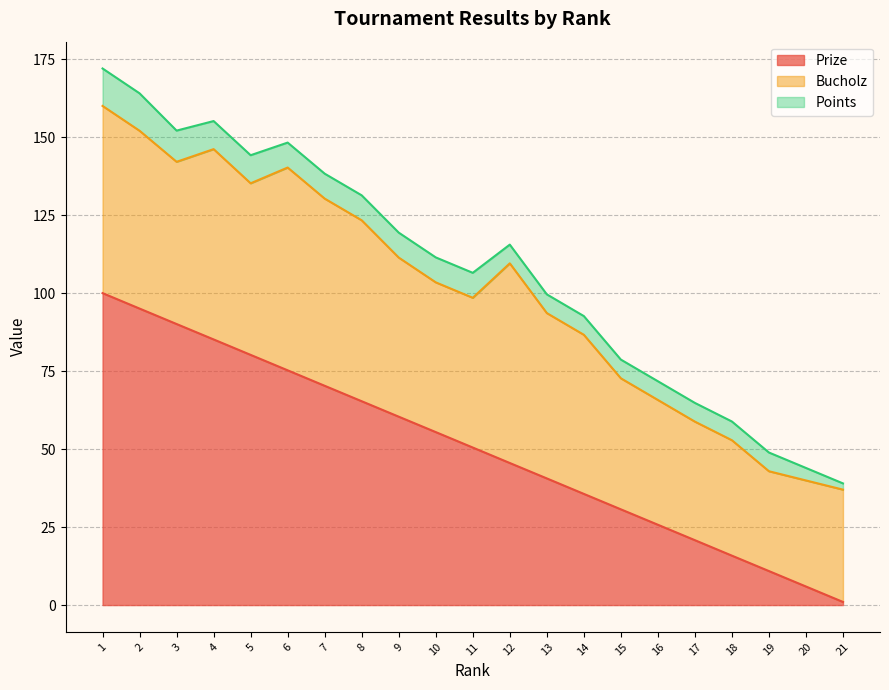

How many intersections are there between Points and Prize?

1